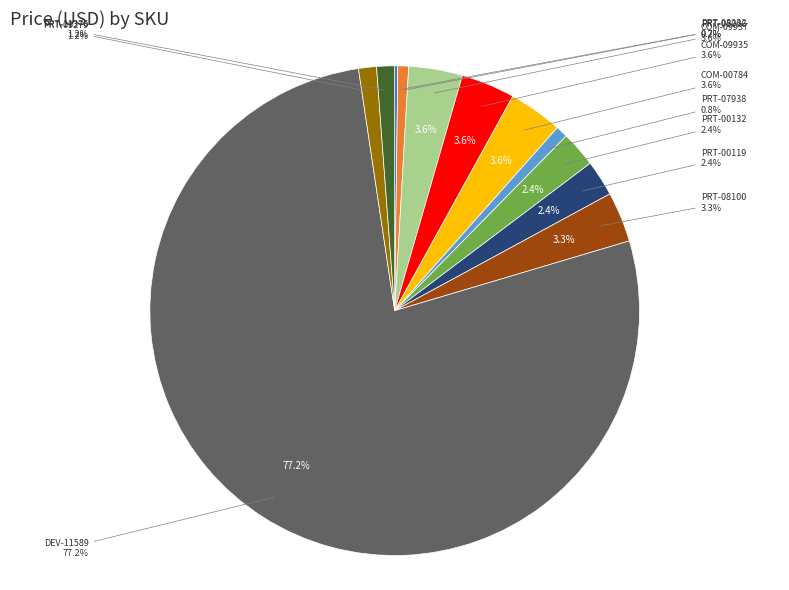

To the nearest percent, what is the average slice percentage?

8%